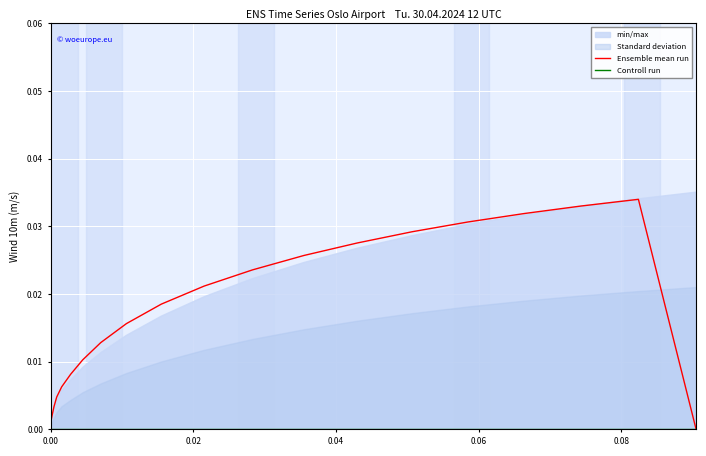

True or false: Controll run has more than 1 points higher than both neighbors.

False